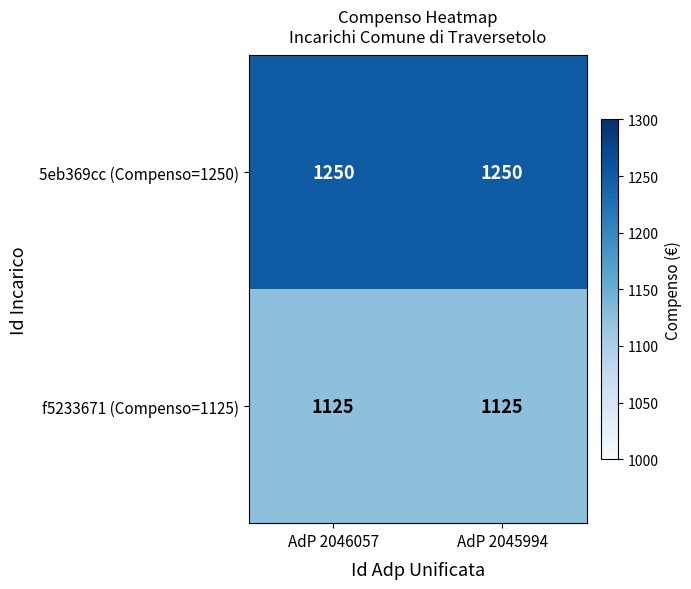

Rank the series at AdP 2045994 from highest to lowest value.

5eb369cc (Compenso=1250), f5233671 (Compenso=1125)